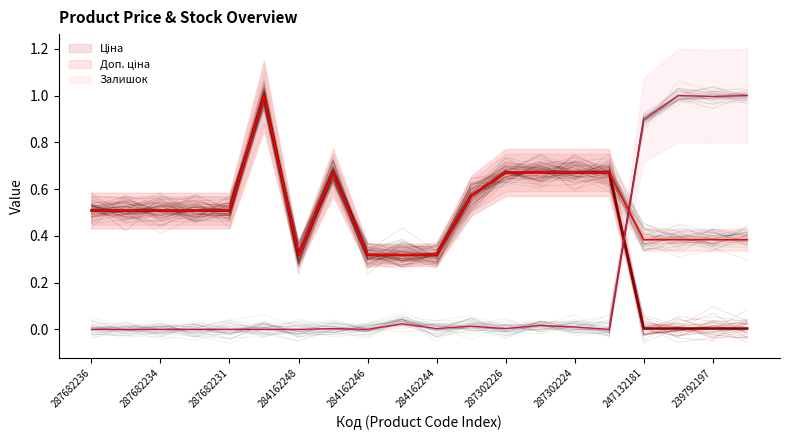

What is the label of the 16th point from the right?

287682231